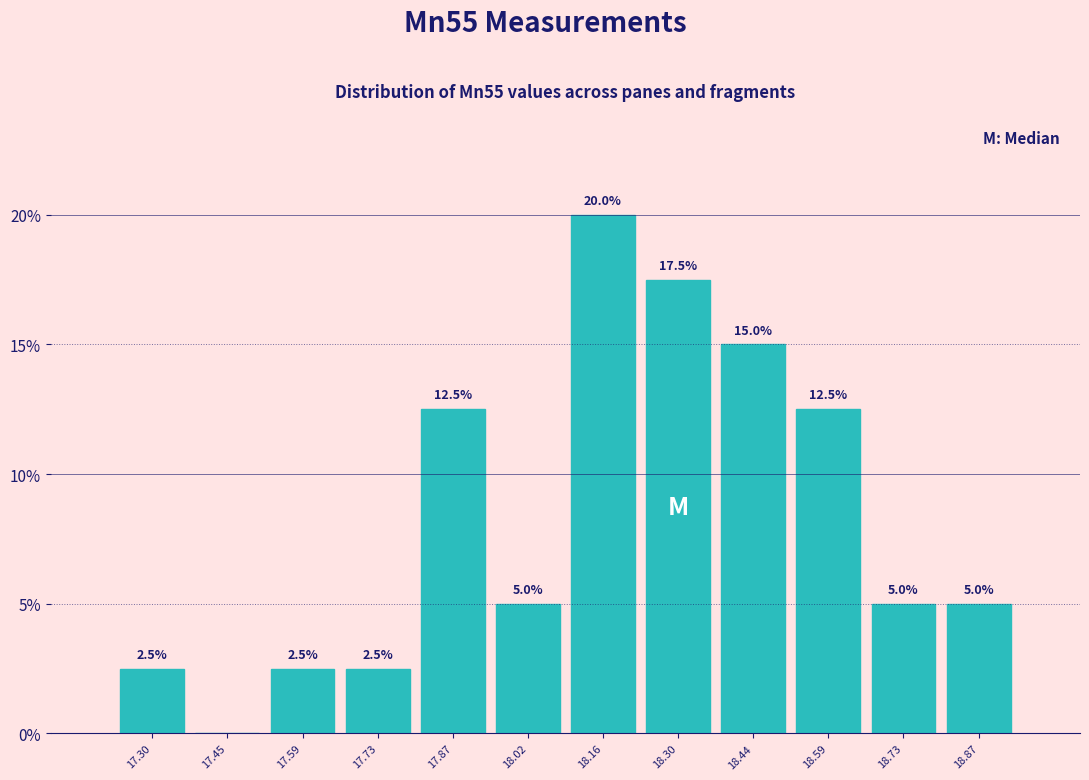

Which range on the x-axis has the tallest bar?

18.08 to 18.24